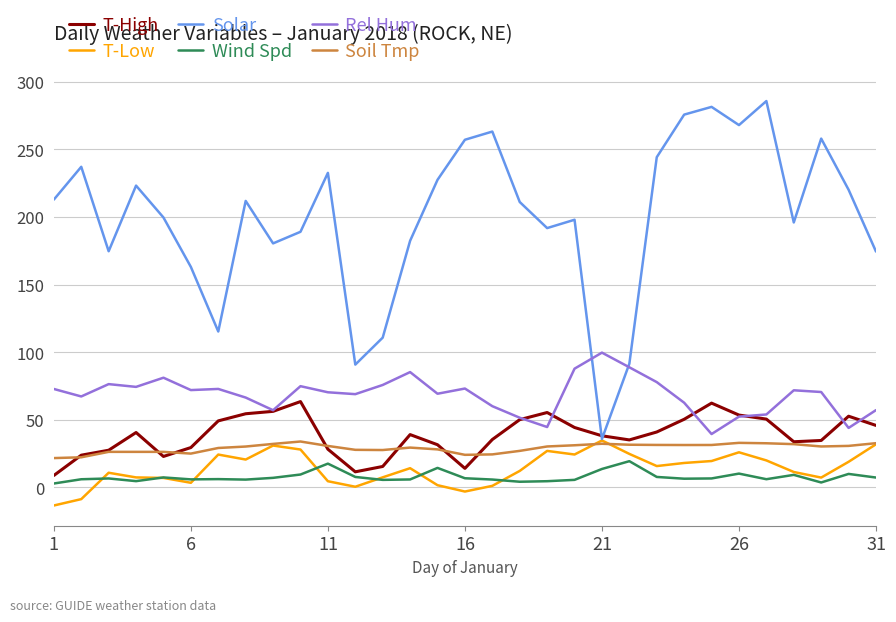

What is the smallest value displayed?

-13.5